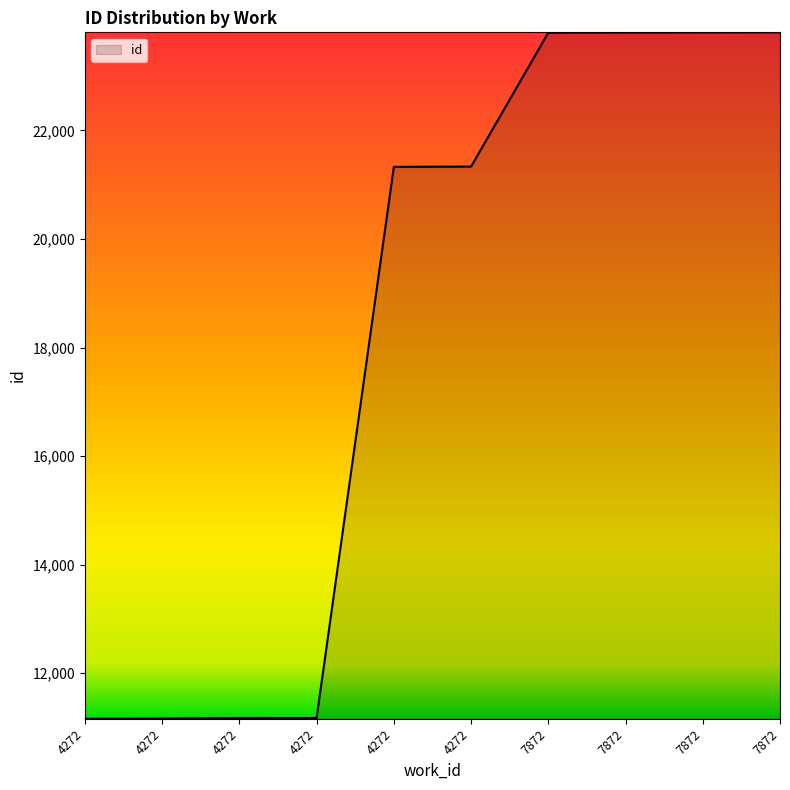

True or false: the data shows 23804 at 7872.

True